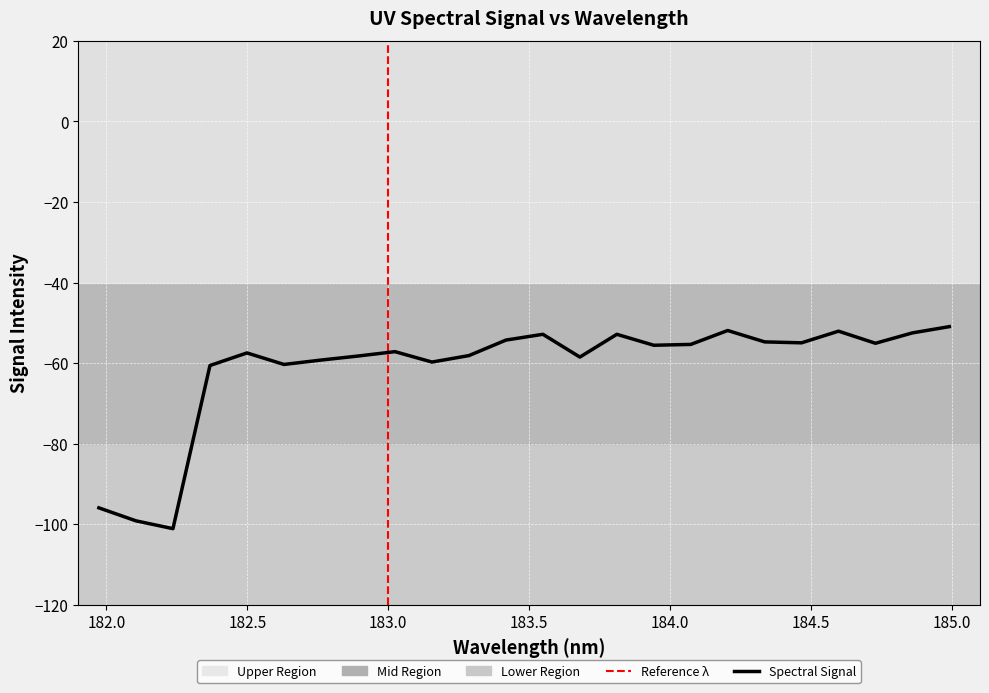

What is the difference between the values at 182.8925964608 and 182.1045947288?

40.9